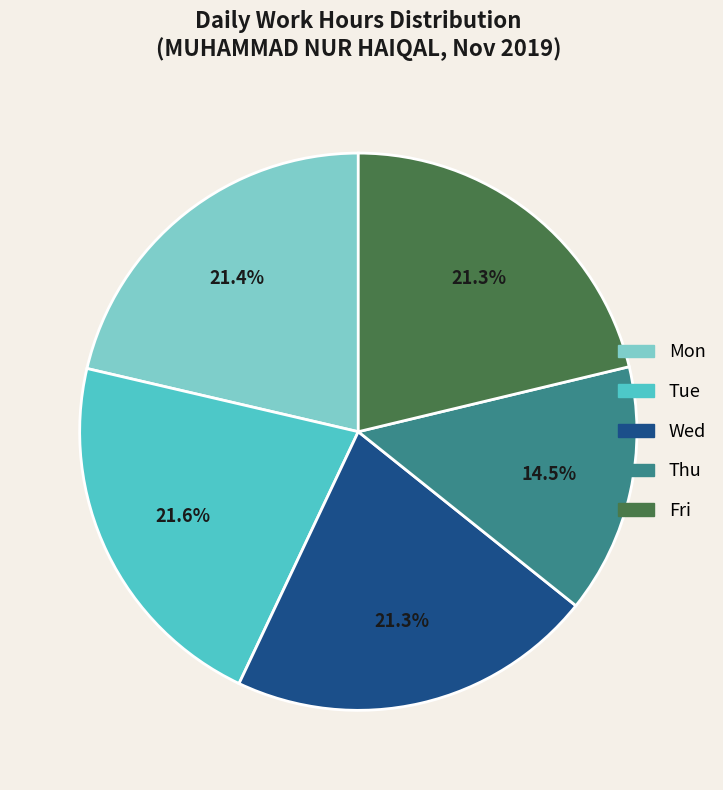

What is the smallest slice in the pie chart?

Thu